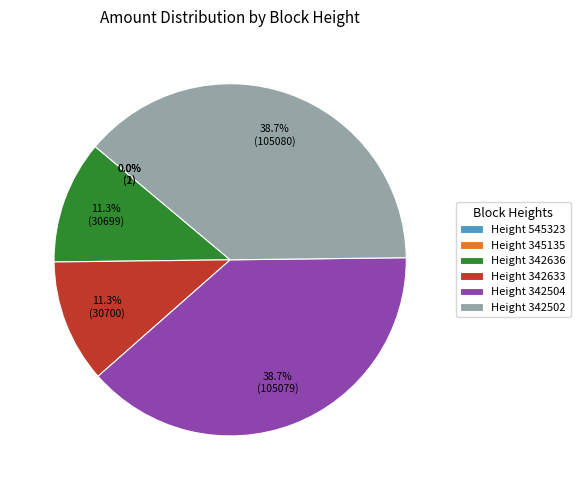

What percentage is NOT represented by Height 342633?

88.7%